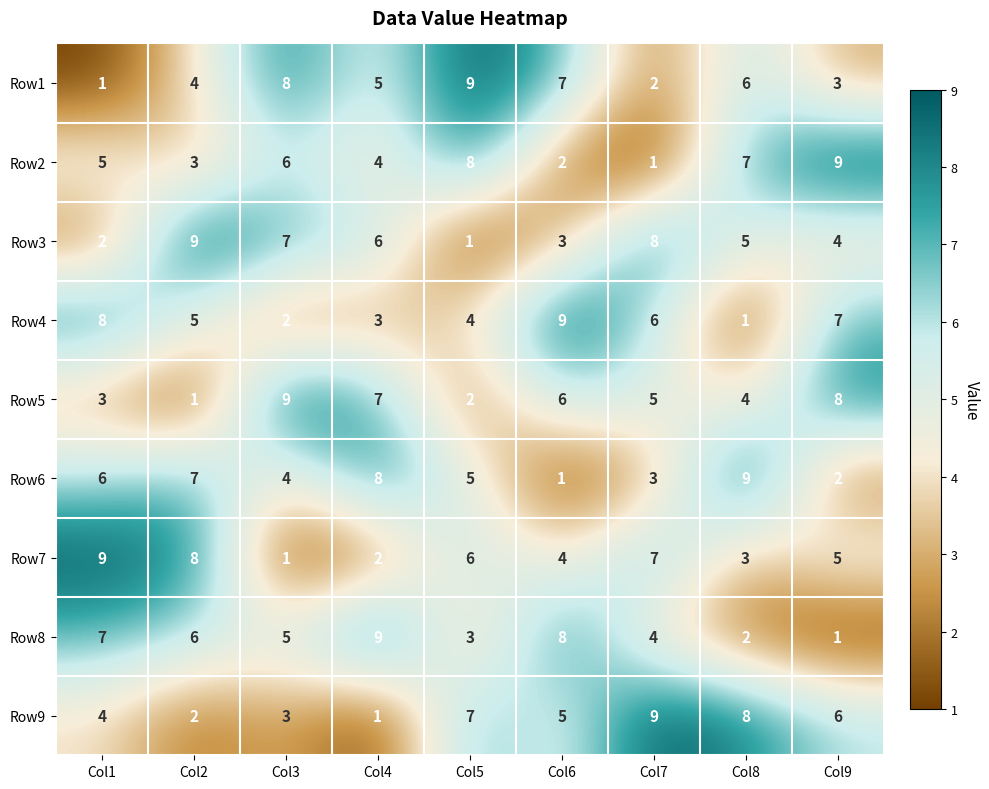

Between Col2 and Col8, which series saw the biggest shift?

Row9